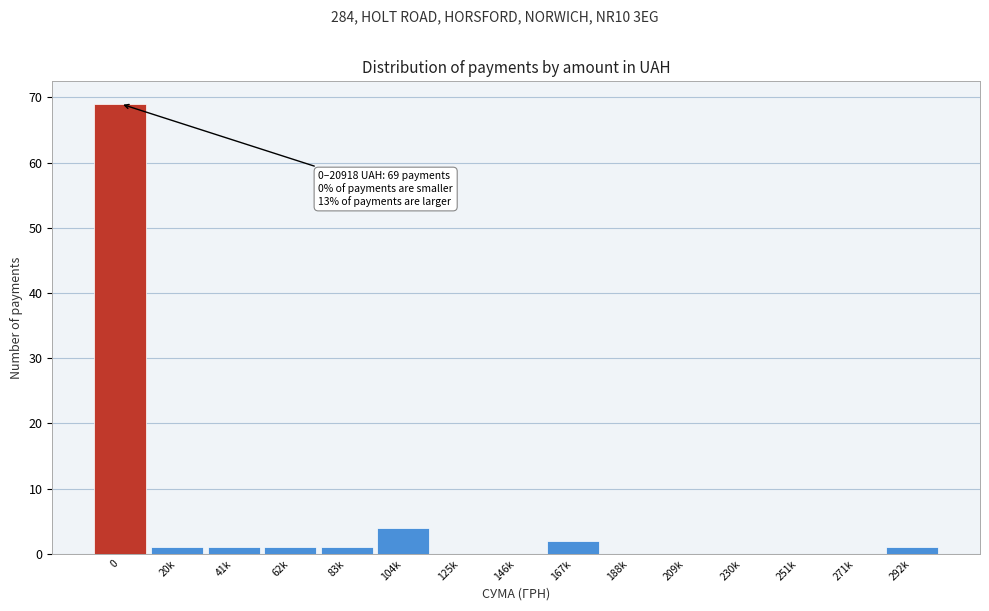

Reading left to right, extract all data points from this chart.

0=69	20k=1	41k=1	62k=1	83k=1	104k=4	125k=0	146k=0	167k=2	188k=0	209k=0	230k=0	251k=0	271k=0	292k=1